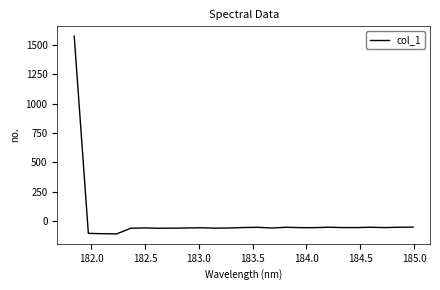

True or false: there are more than 2 points higher than both neighbors.

True